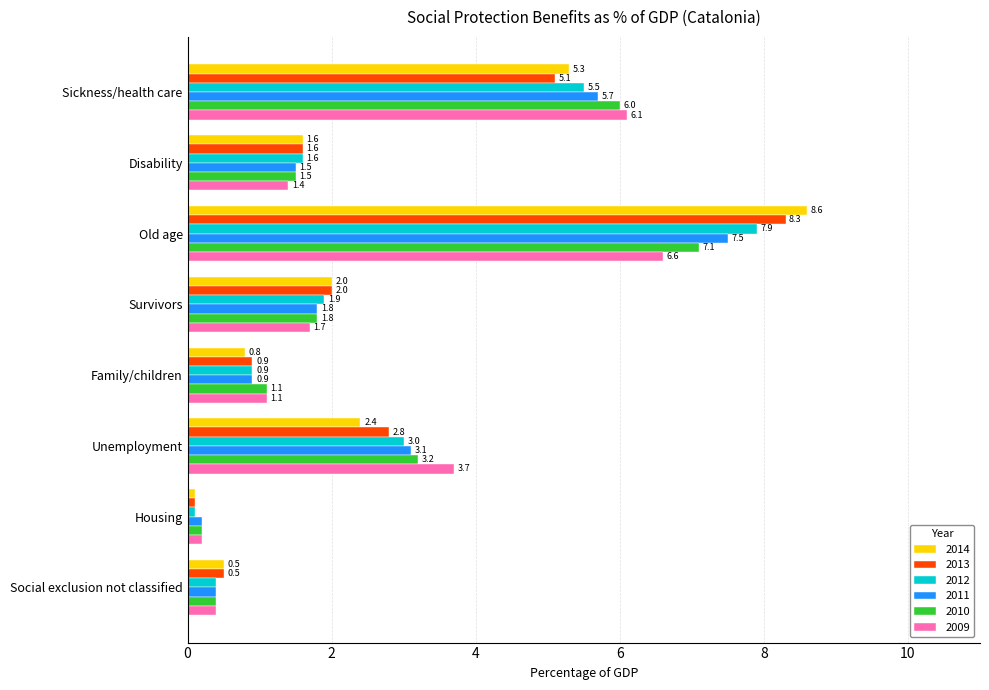

What is the sum of the 2010 values at Survivors and Family/children?

2.9